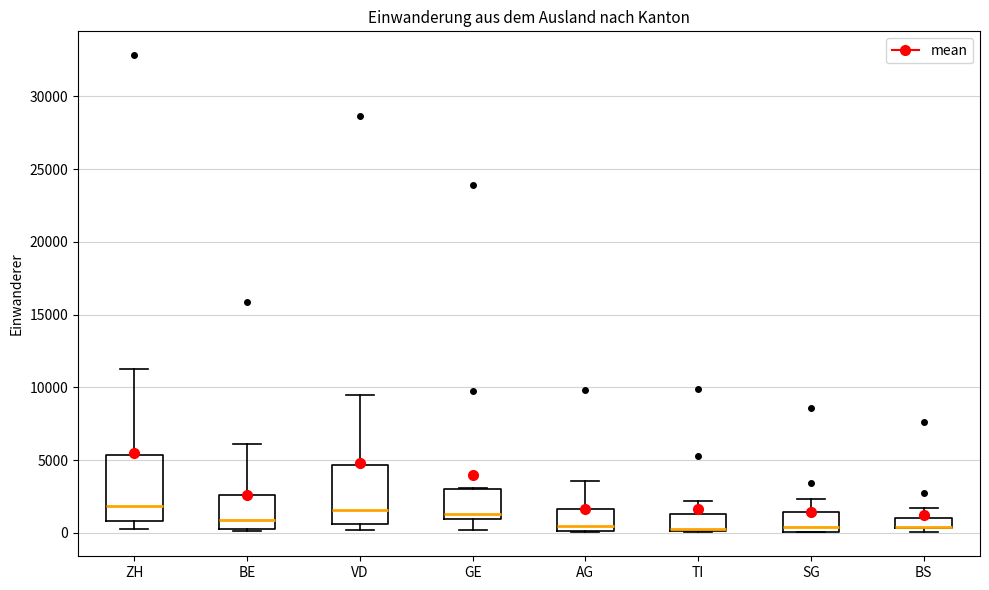

Where is the lower edge of the box for BE on the y-axis? The values are not printed on the chart, so give them approximately, as read against the axis.

500